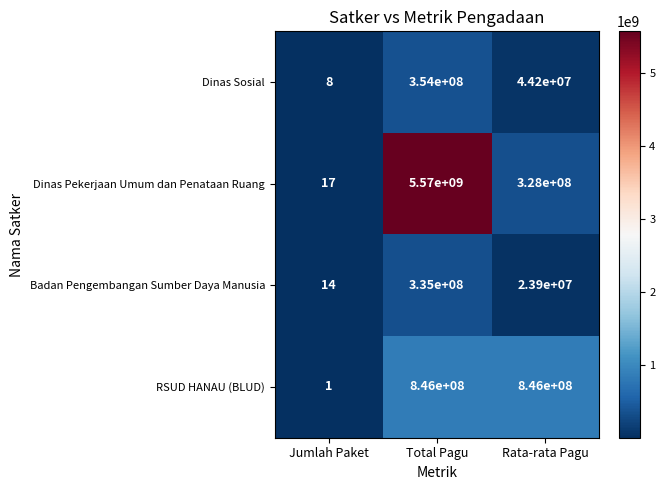

At which category is the sum across all series the highest?

Total Pagu